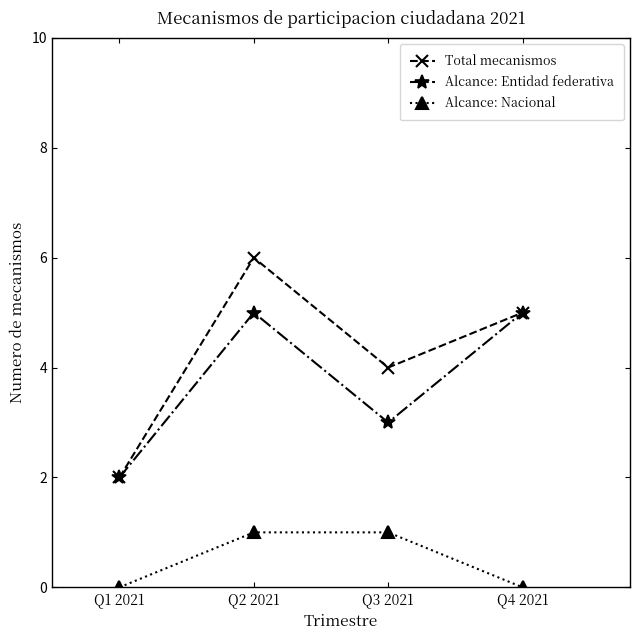

Between Q3 2021 and Q4 2021, which series saw the biggest shift?

Alcance: Entidad federativa